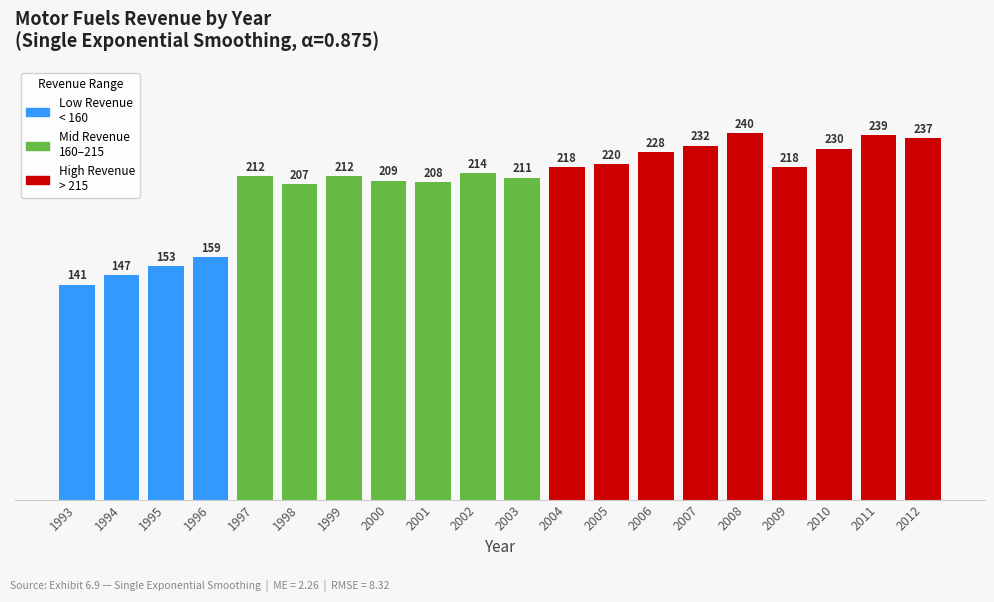

Reading left to right, extract all data points from this chart.

141	147	153	159	212	207	212	209	208	214	211	218	220	228	232	240	218	230	239	237